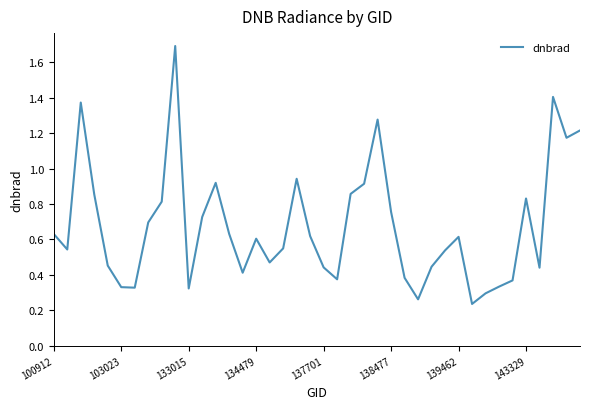

What is the difference between the maximum and minimum values?

1.5